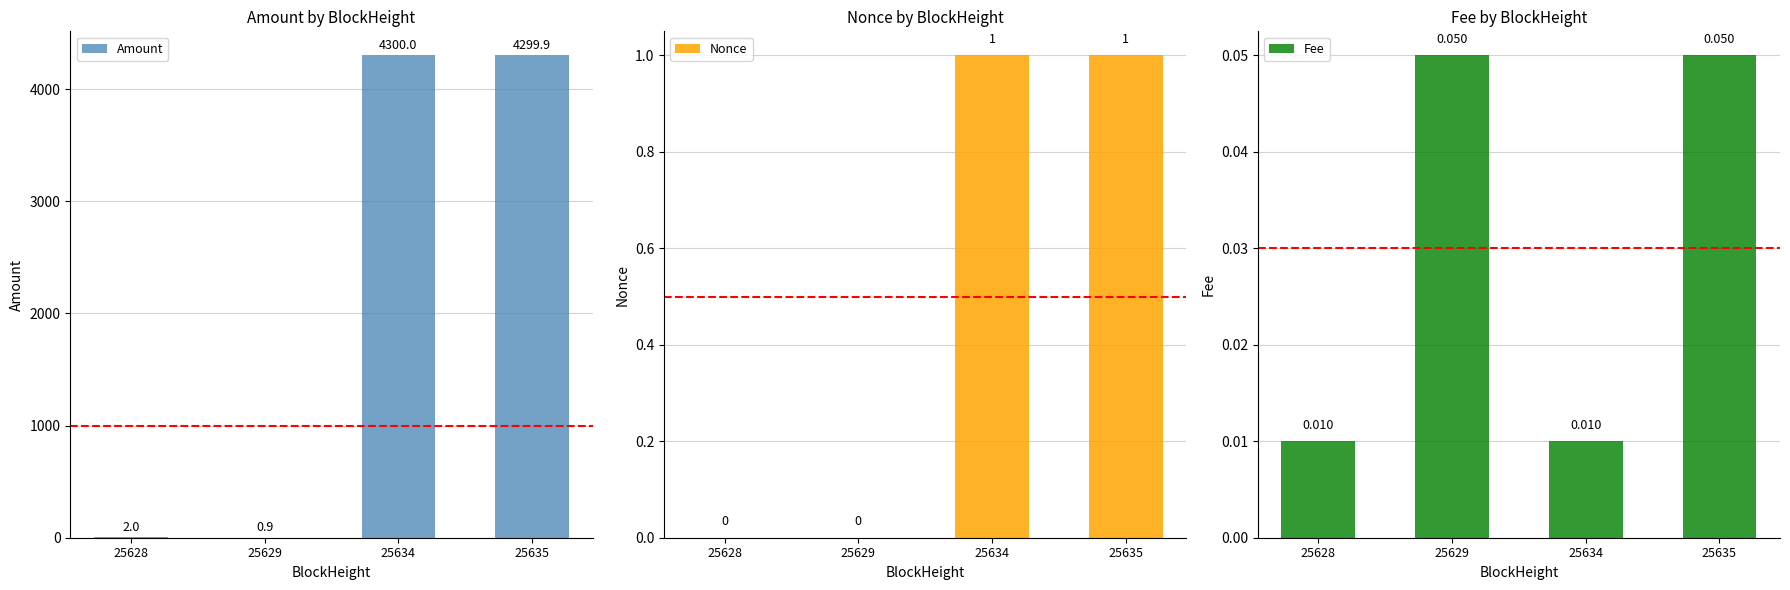

List the series in order of their peak value, highest first.

Amount, Nonce, Fee